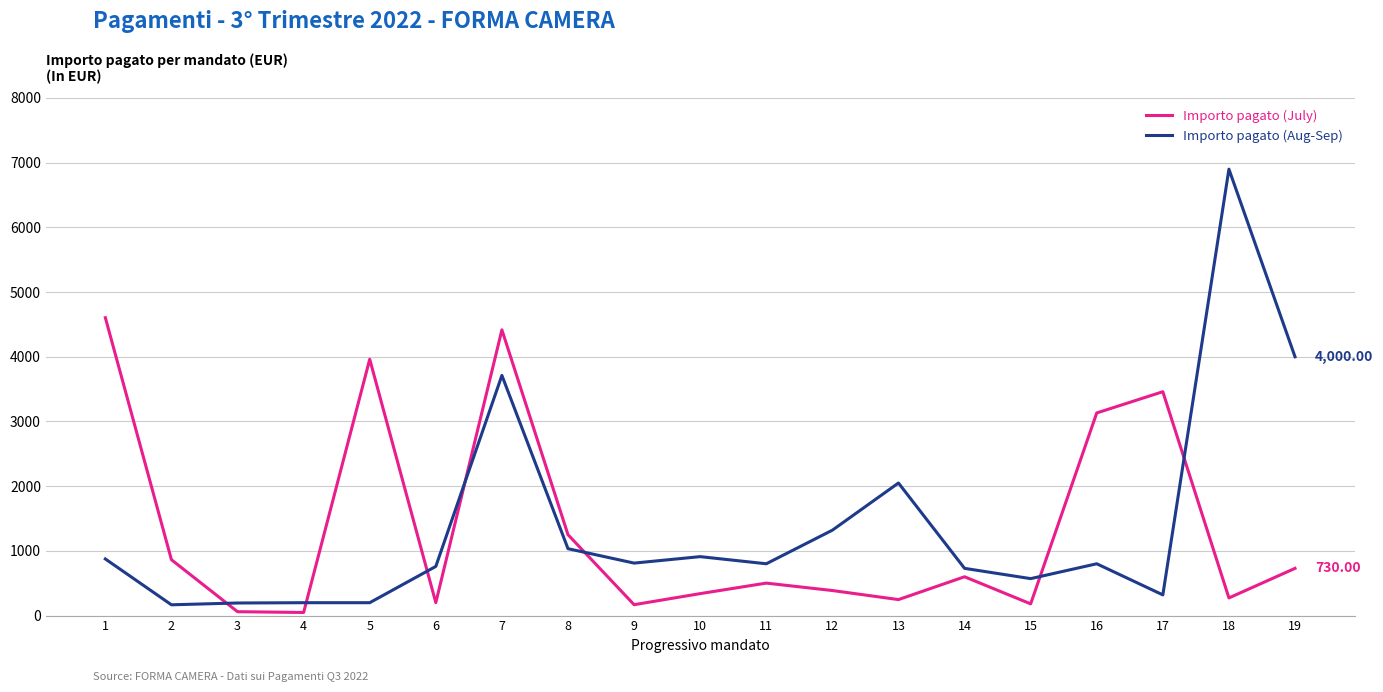

Where does the Importo pagato (Aug-Sep) series first go above 800?

1